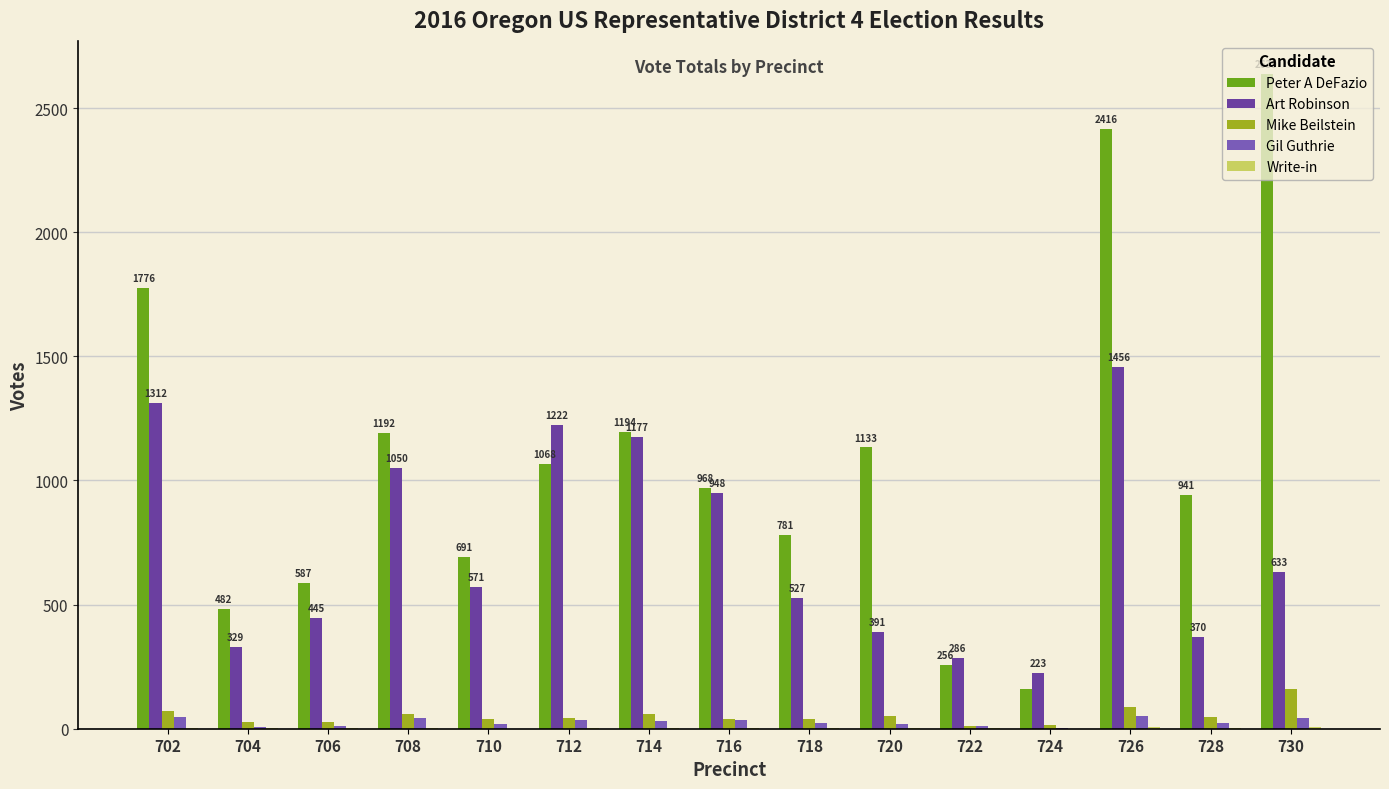

Are the bars horizontal?

No